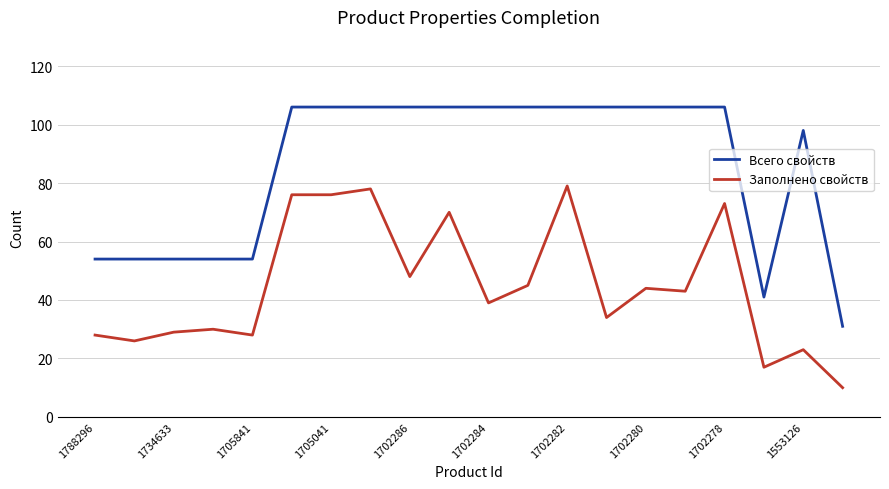

Which series has the largest total across all categories?

Всего свойств